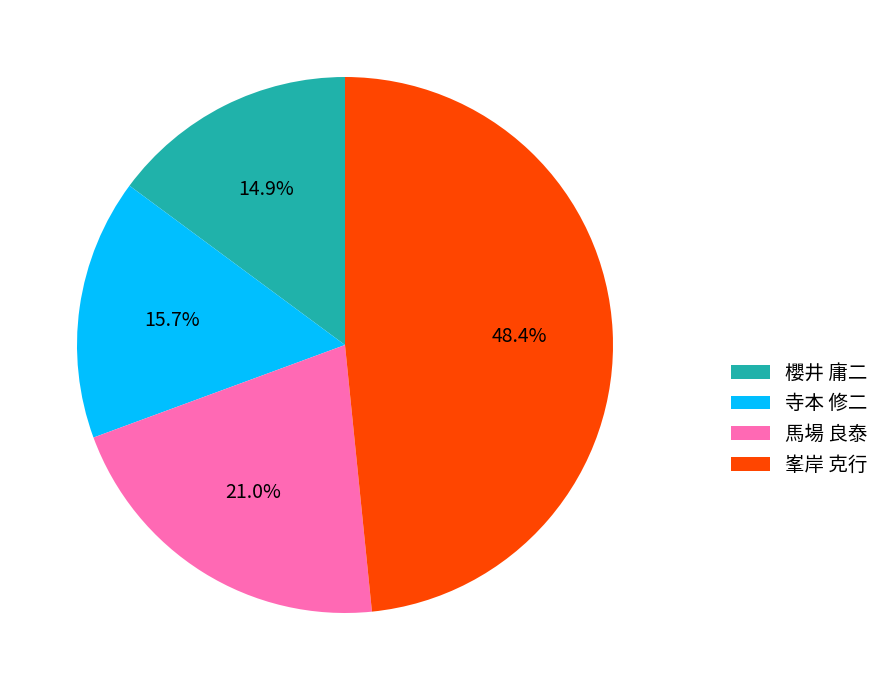

To the nearest percent, what is the combined percentage of 櫻井 庸二 and 峯岸 克行?

63%